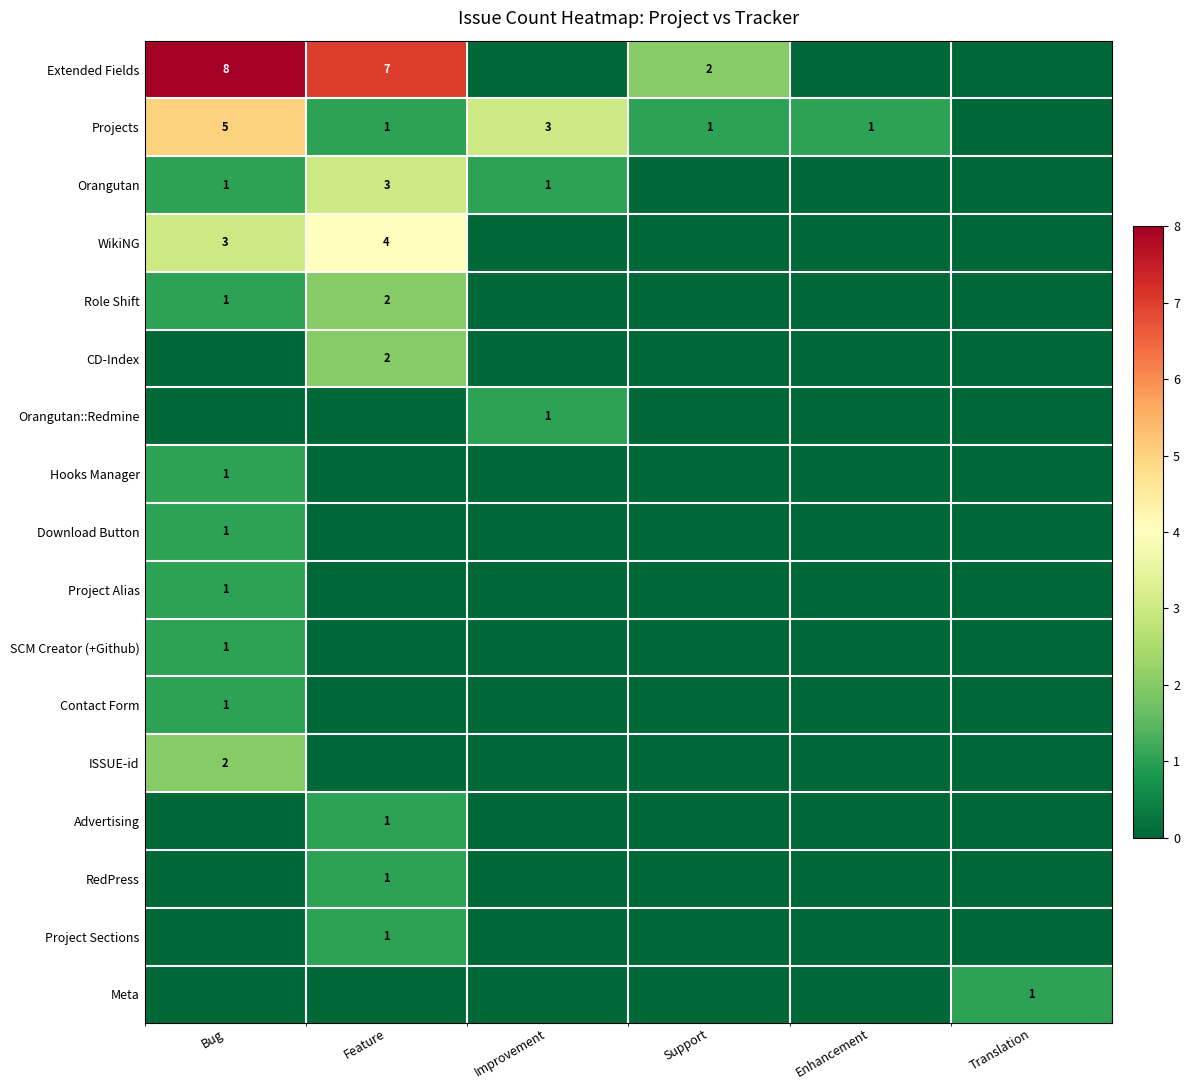

Is it true that Contact Form equals 0 at Bug?

False